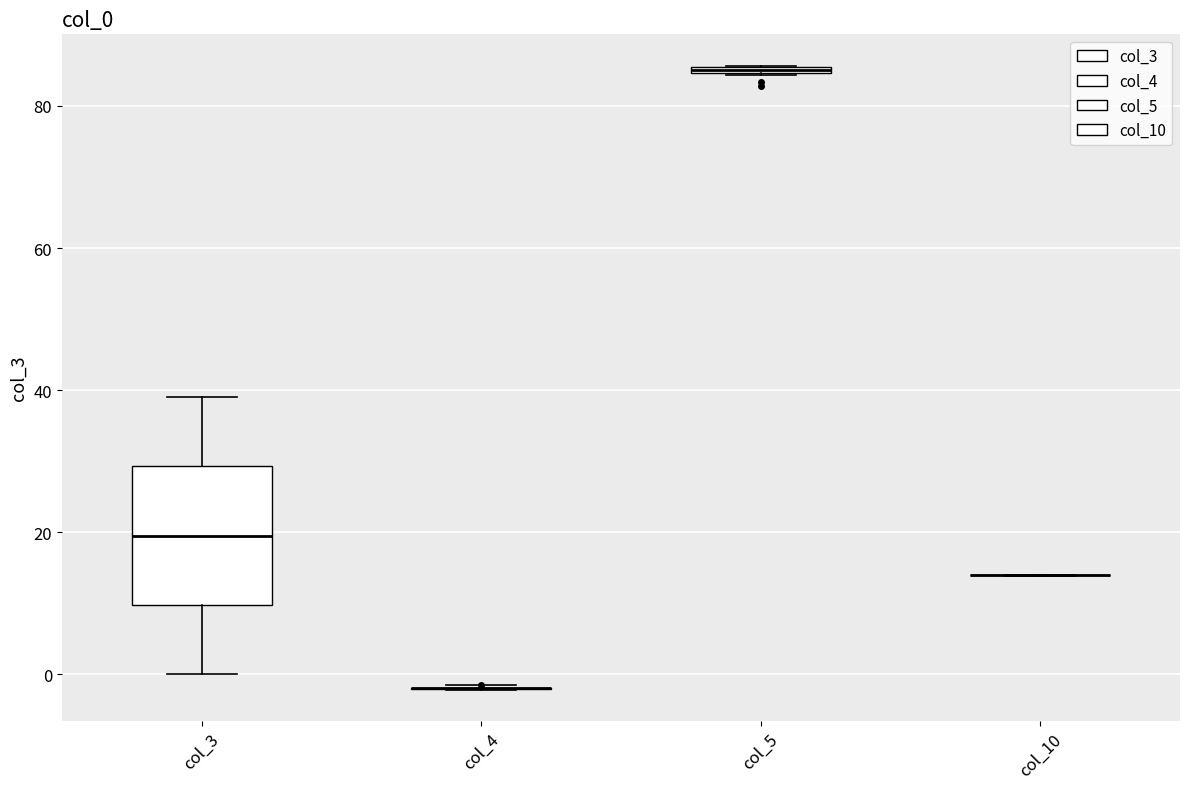

Comparing the boxes themselves (not the whiskers), which one is the tallest?

col_3